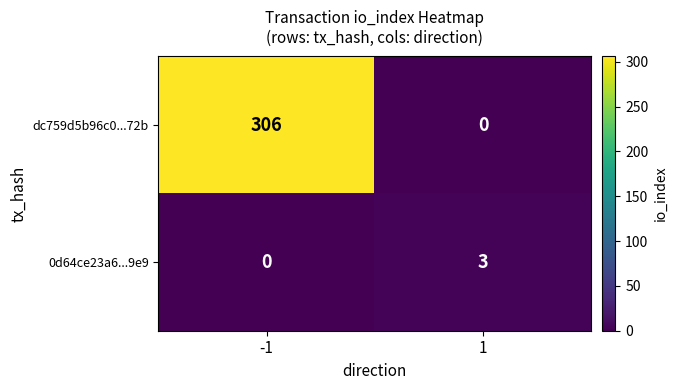

At which category is the sum across all series the highest?

-1